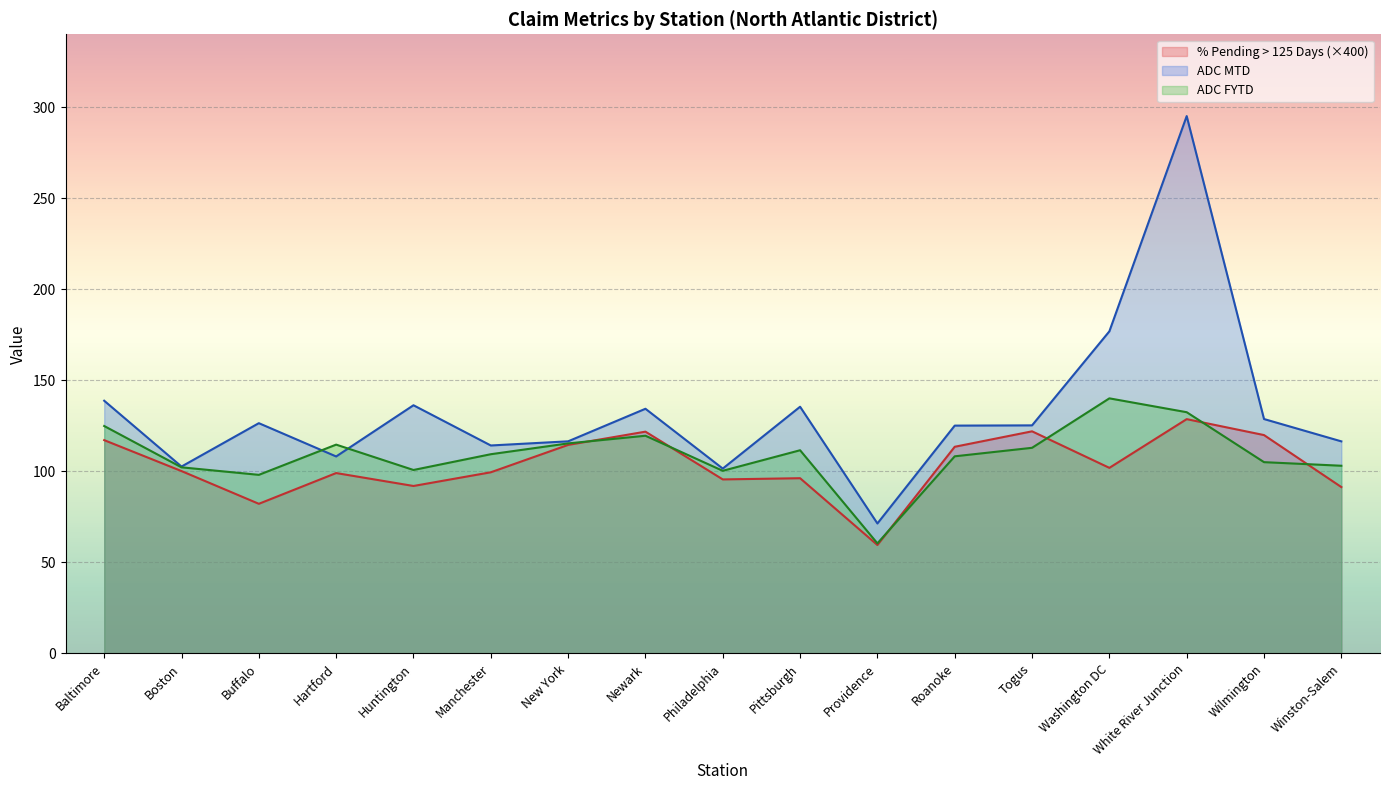

List the labels in order of ADC MTD value, largest first.

White River Junction, Washington DC, Baltimore, Huntington, Pittsburgh, Newark, Wilmington, Buffalo, Togus, Roanoke, New York, Winston-Salem, Manchester, Hartford, Boston, Philadelphia, Providence